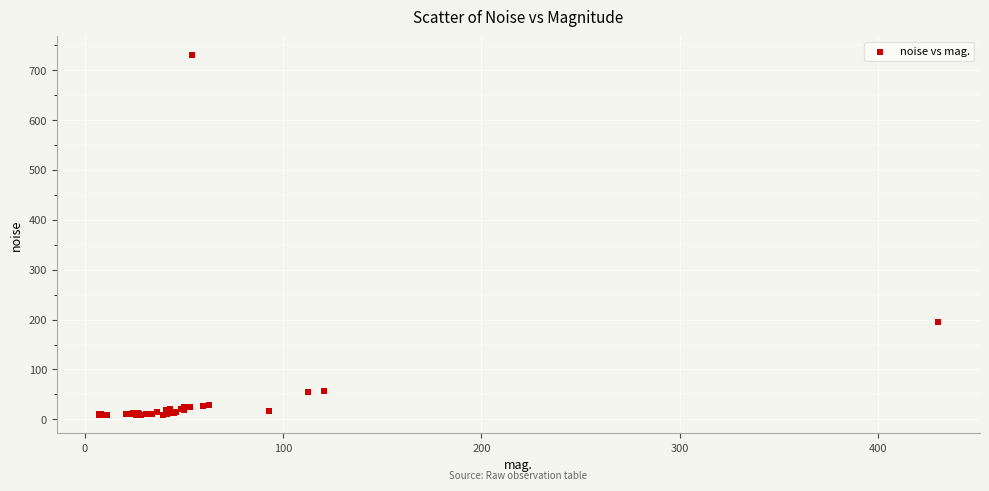

What Y value in the scatter plot is closest to 369?

194.5